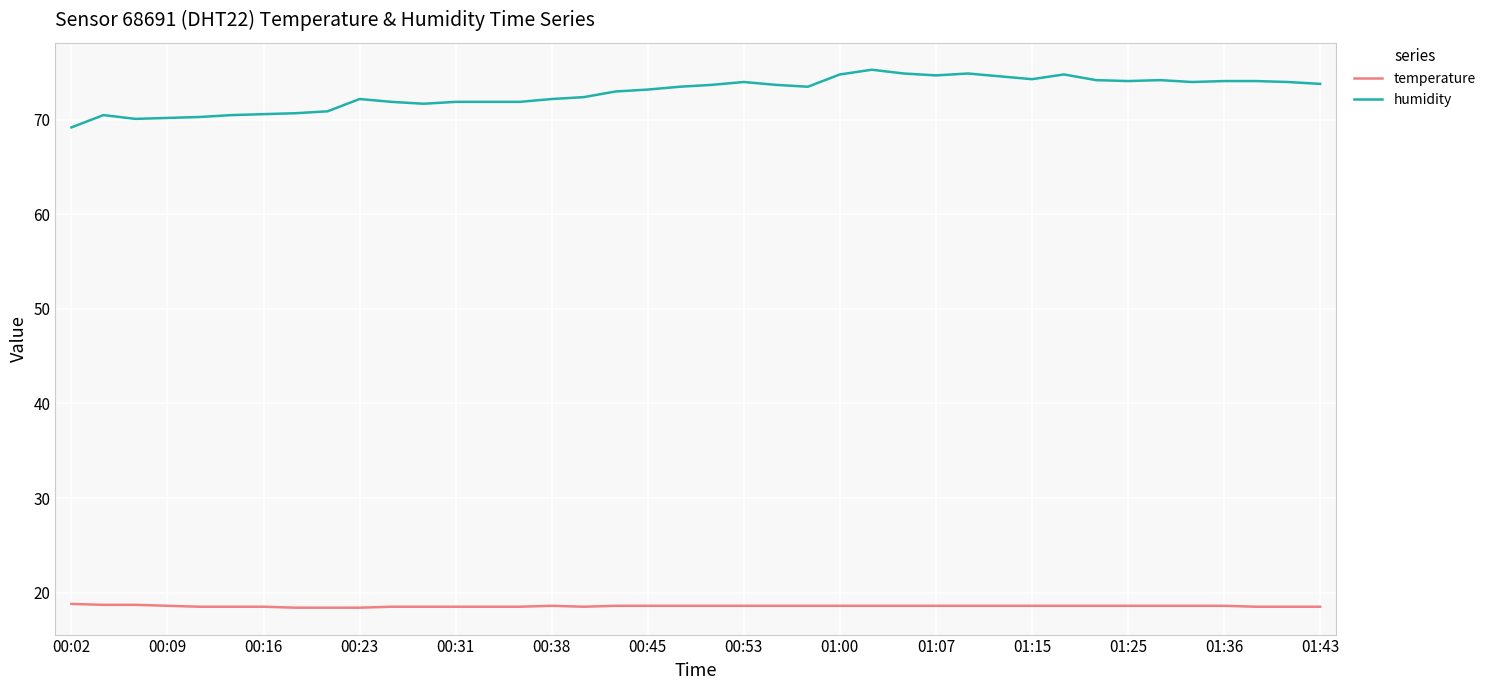

What is the highest value of the humidity series?

75.3